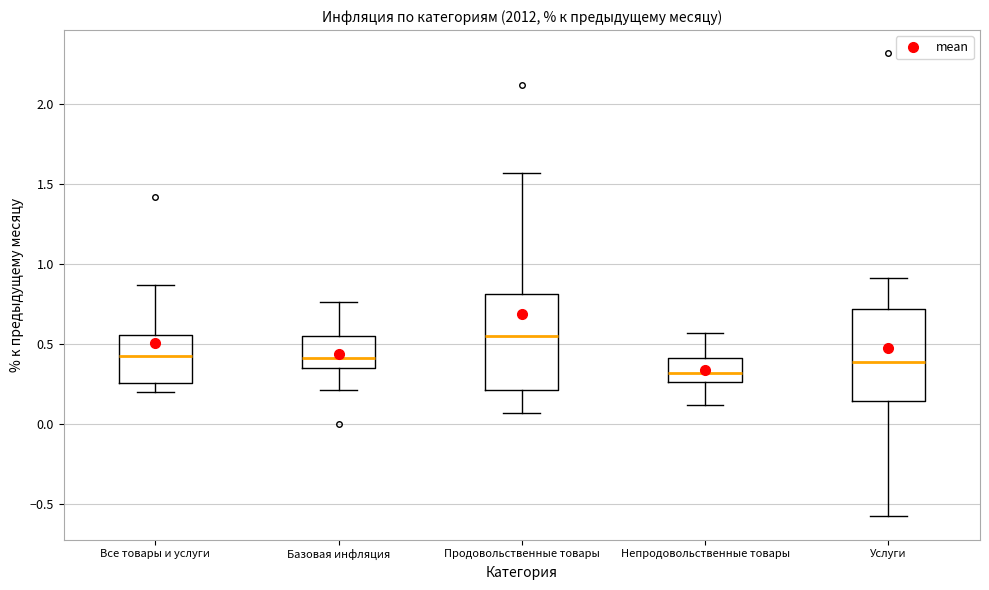

Reading left to right, read every box against the y-axis: the position of its median line, the range the box covers, and the ends of its whiskers. The values are not printed on the chart, so give them approximately, as read against the axis.

Все товары и услуги: median 0.45, box 0.25 to 0.55, whiskers 0.20 to 0.85
Базовая инфляция: median 0.40, box 0.35 to 0.55, whiskers 0.20 to 0.75
Продовольственные товары: median 0.55, box 0.20 to 0.80, whiskers 0.05 to 1.55
Непродовольственные товары: median 0.30, box 0.25 to 0.40, whiskers 0.10 to 0.55
Услуги: median 0.40, box 0.15 to 0.70, whiskers -0.60 to 0.90